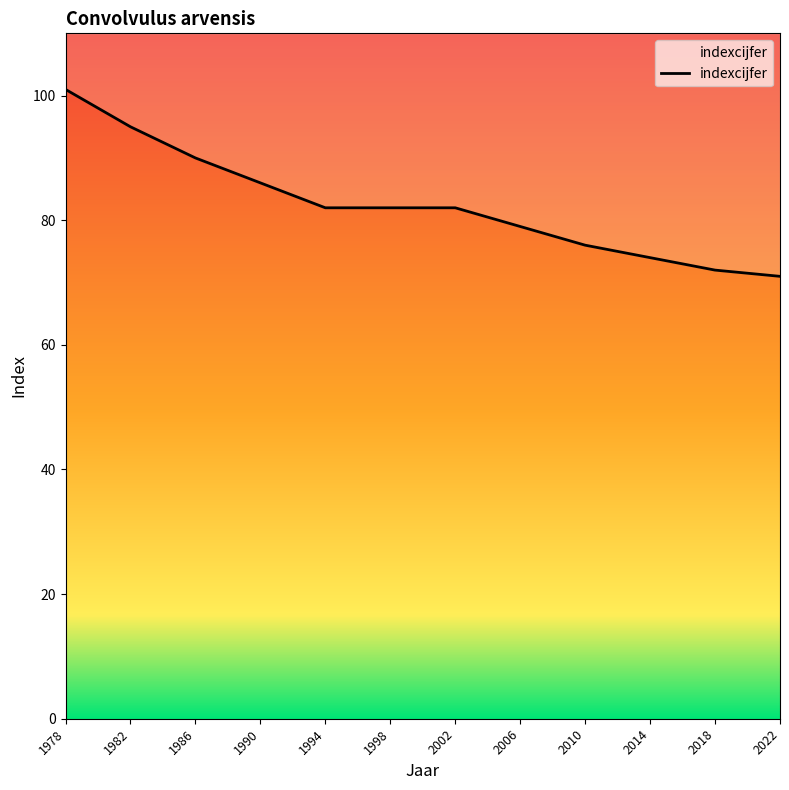

Rank the categories by value from lowest to highest.

2022, 2018, 2014, 2010, 2006, 1994, 1998, 2002, 1990, 1986, 1982, 1978